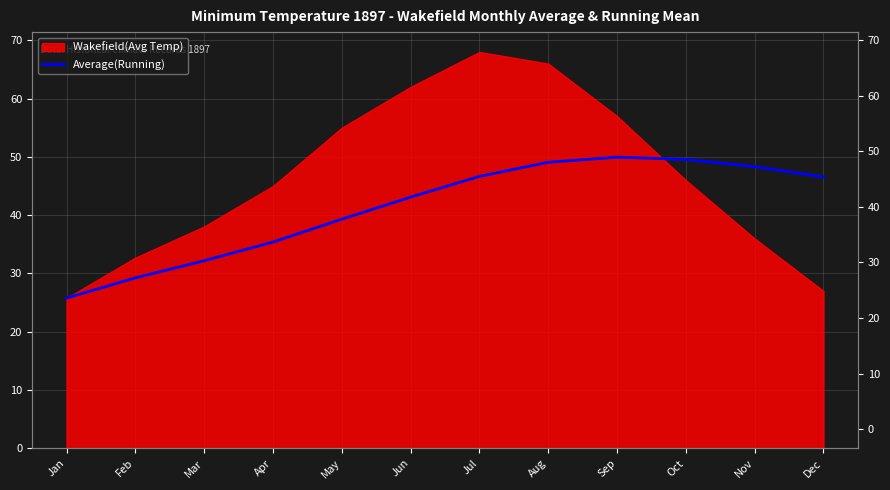

Which category has the lowest value across all series?

Jan